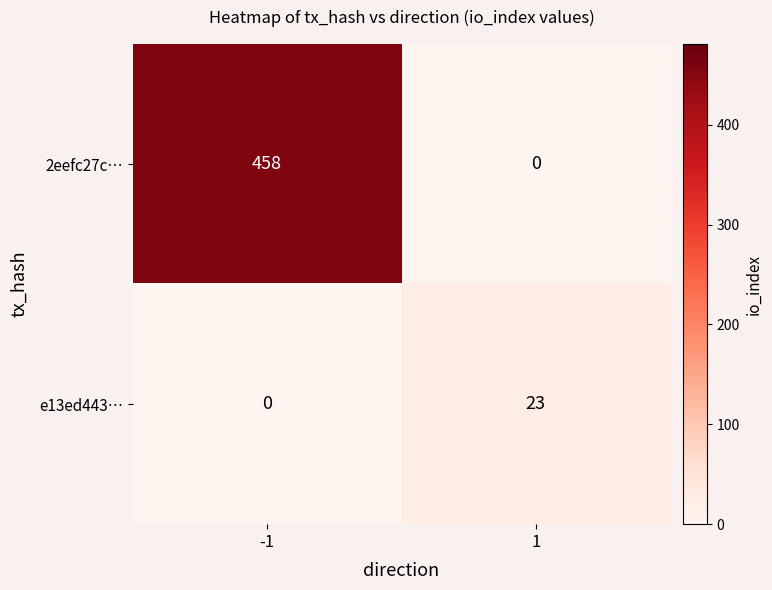

What is the average value of the e13ed443… series?

12